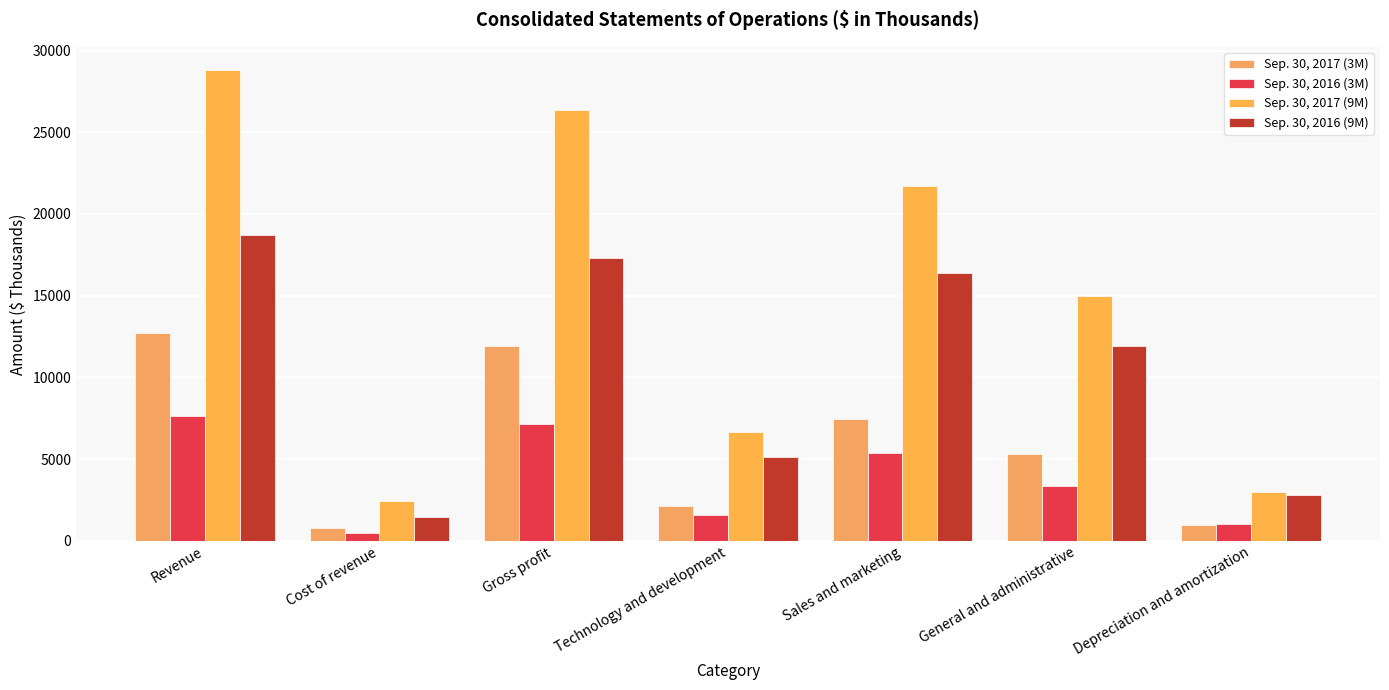

What is the average value of the Sep. 30, 2016 (9M) series?

10532